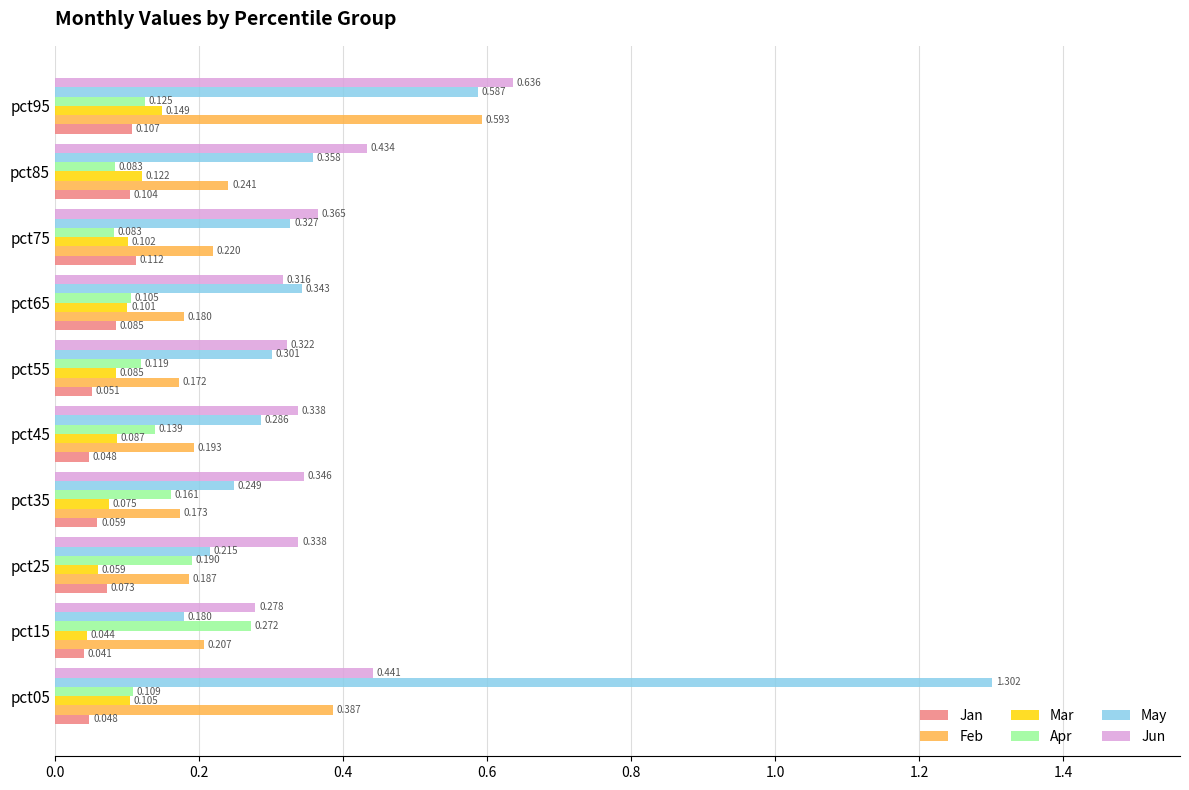

Rank the series by their maximum value, from highest to lowest.

May, Jun, Feb, Apr, Mar, Jan